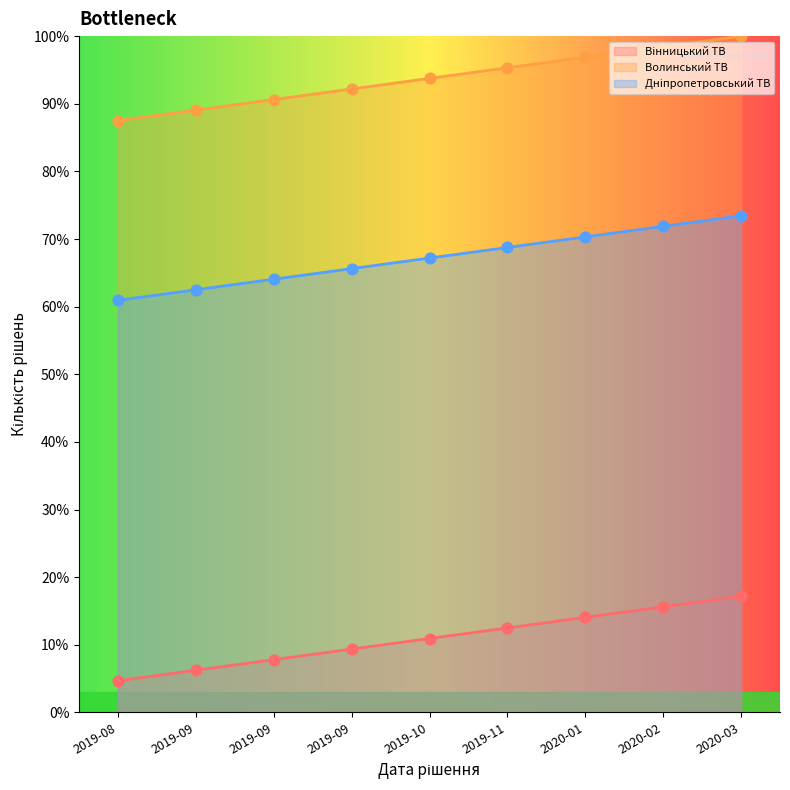

Which series reaches the maximum Y coordinate?

Волинський ТВ